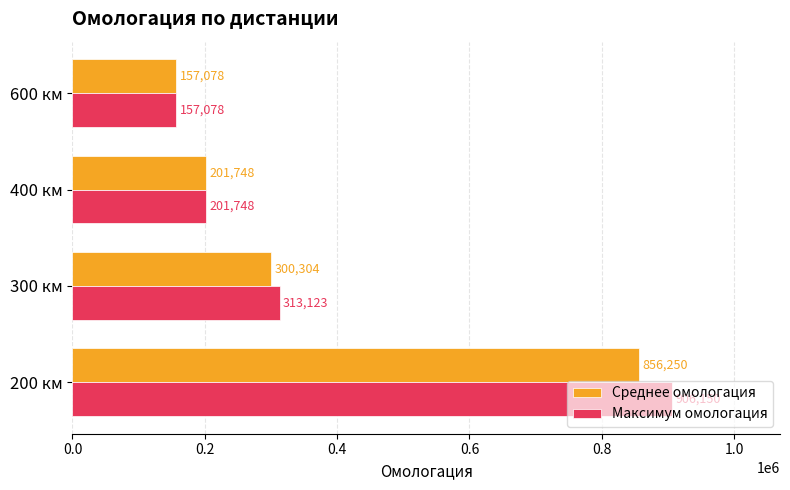

What is the difference between the highest and lowest values at 200 км?

49900